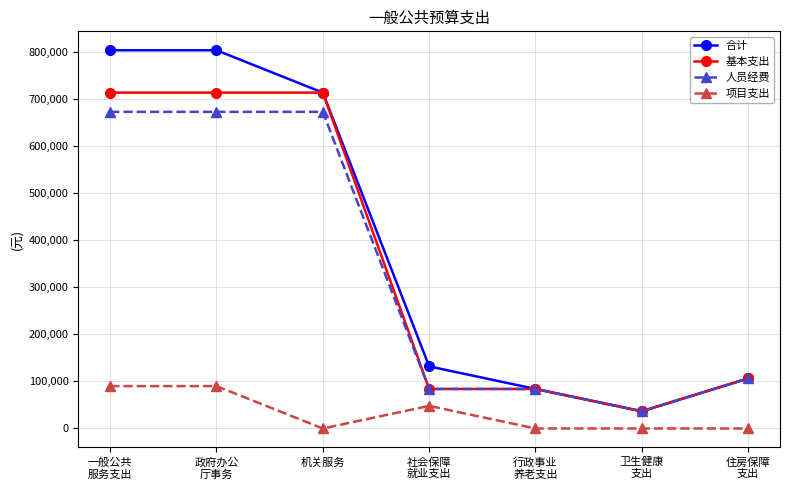

At which label does 基本支出 reach its minimum?

卫生健康
支出